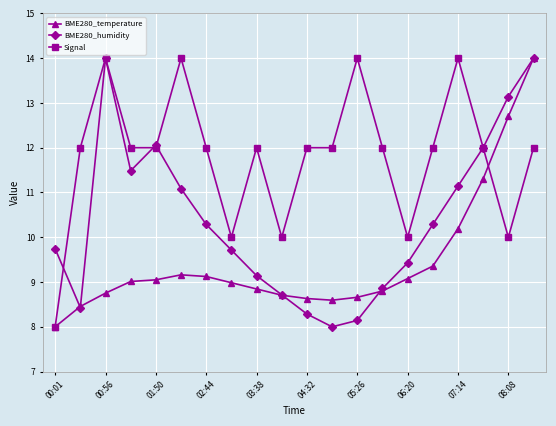

What are all the series names shown in the legend?

BME280_temperature, BME280_humidity, Signal